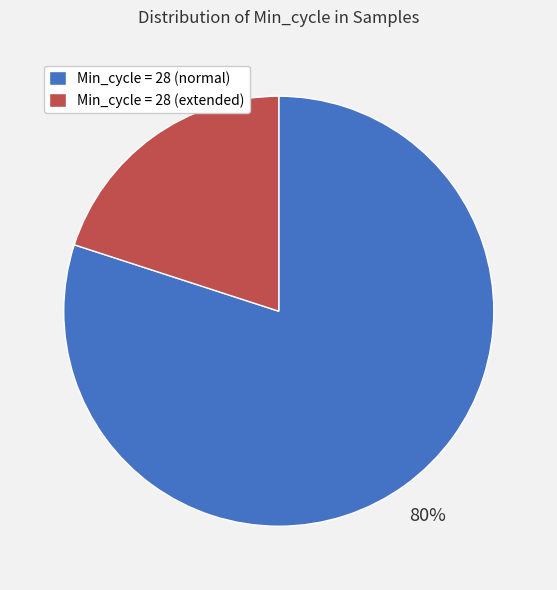

Which slice is the largest?

Min_cycle = 28 (normal)